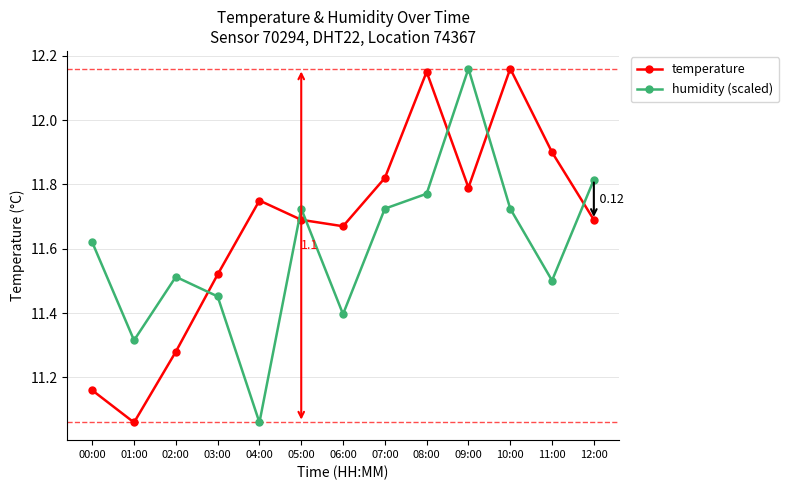

What is the label of the 1st point from the right?

12:00